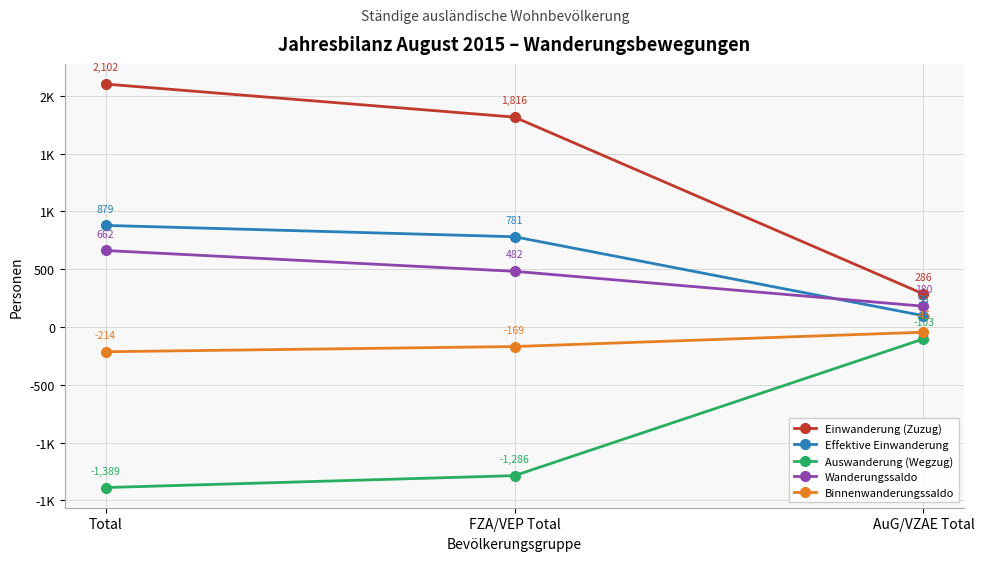

What are all the series names shown in the legend?

Einwanderung (Zuzug), Effektive Einwanderung, Auswanderung (Wegzug), Wanderungssaldo, Binnenwanderungssaldo